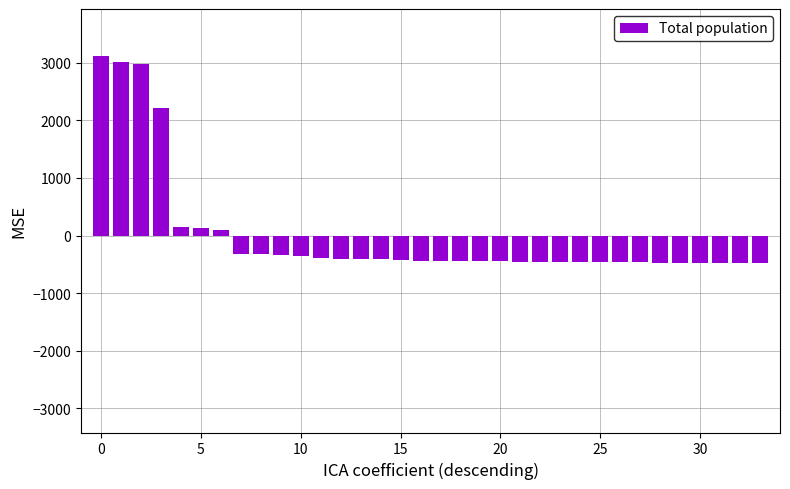

What is the value of the 26th bar from the left?

-466.6